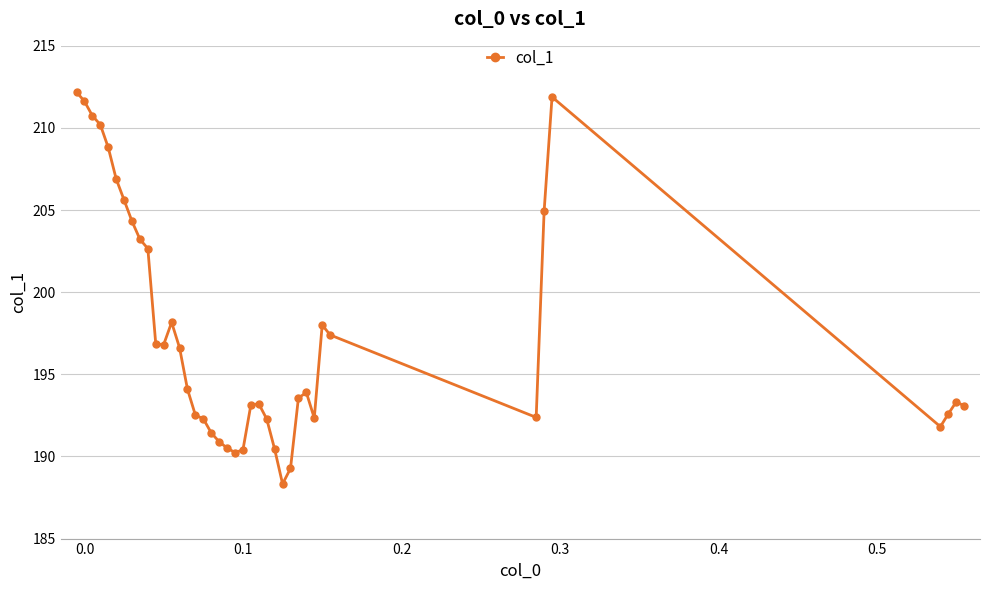

What is the value of the 21st point from the left?

190.2